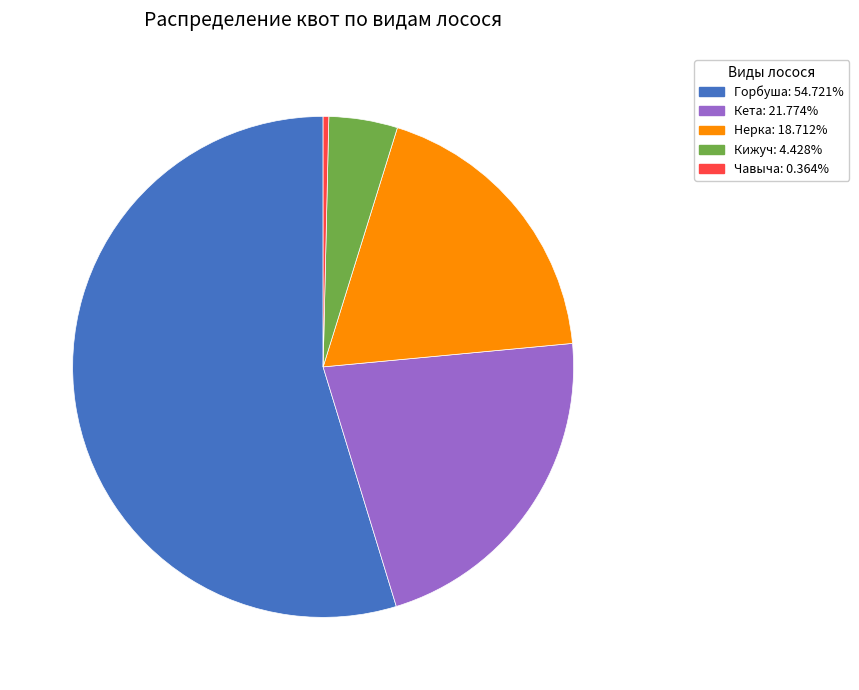

Combined, do Чавыча and Кета account for over 50%?

No